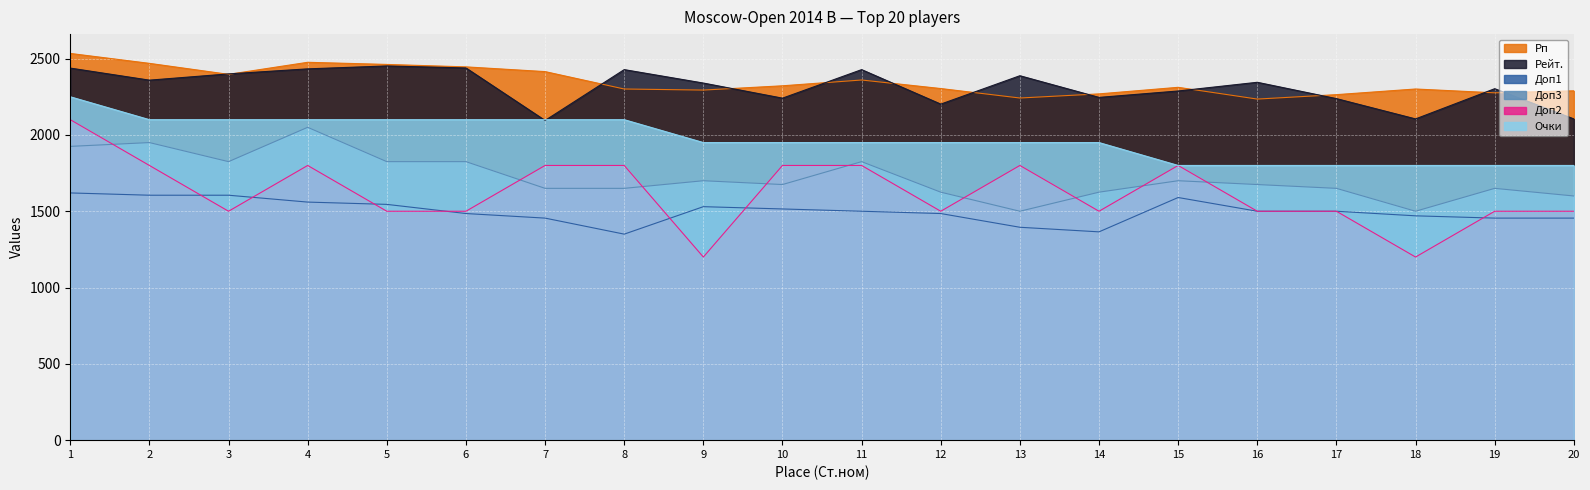

What is the sum of the Рп values at 5 and 9?

4756